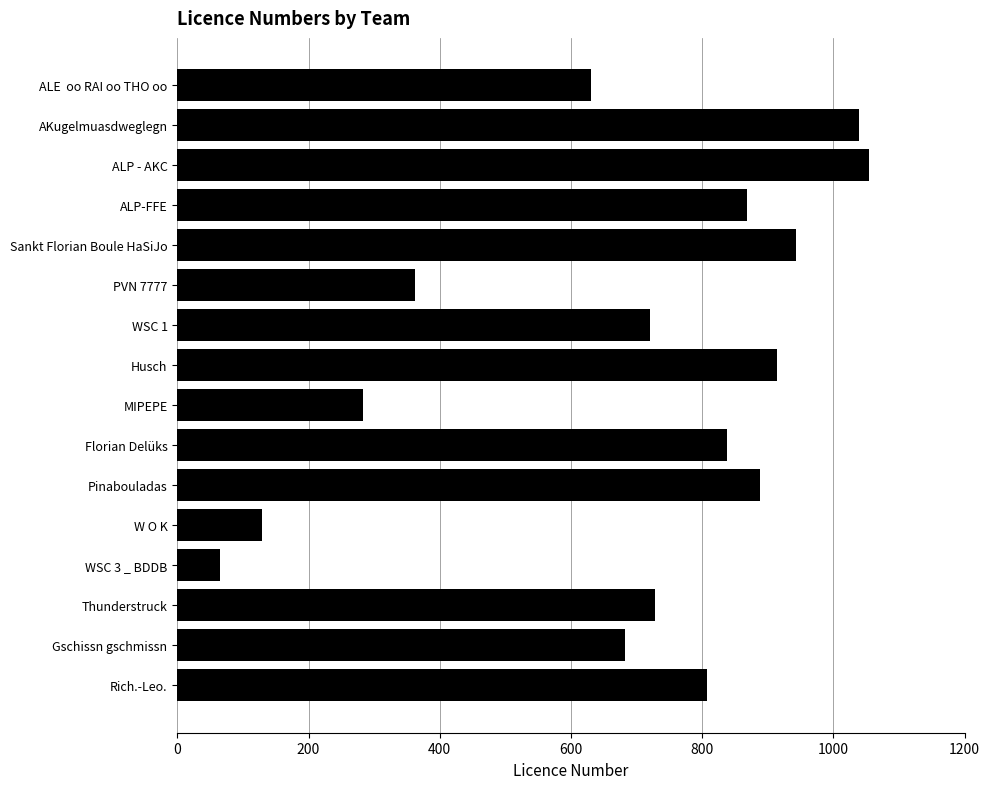

True or false: the data shows 362 at PVN 7777.

True